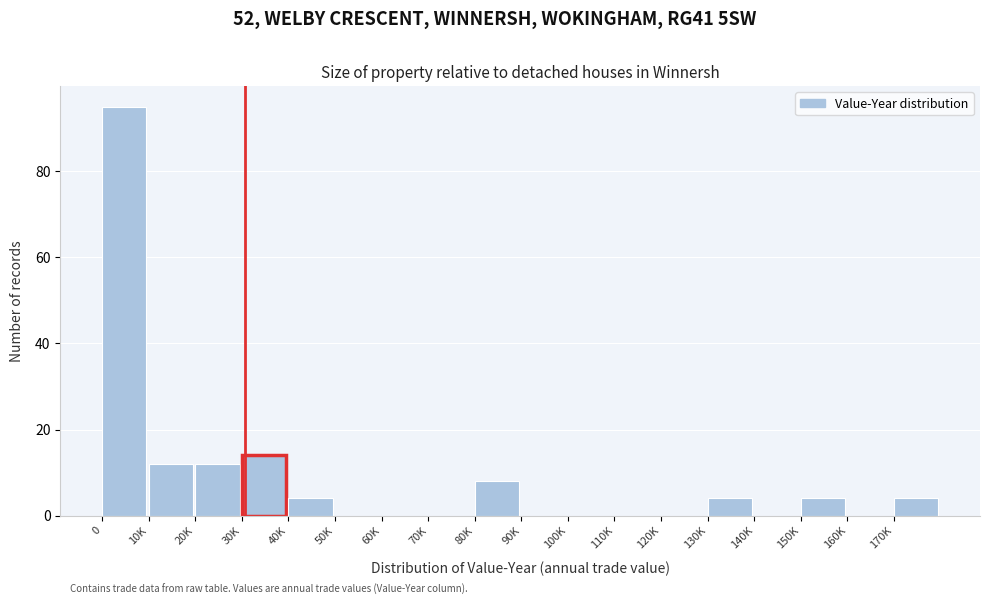

Reading left to right, what are all the values shown in this chart?

0=95	10K=12	20K=12	30K=14	40K=4	50K=0	60K=0	70K=0	80K=8	90K=0	100K=0	110K=0	120K=0	130K=4	140K=0	150K=4	160K=0	170K=4